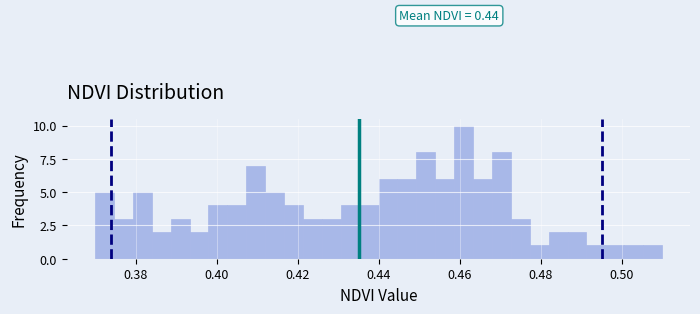

Read against the x-axis, roughly where is the centre of the tallest bar?

0.462